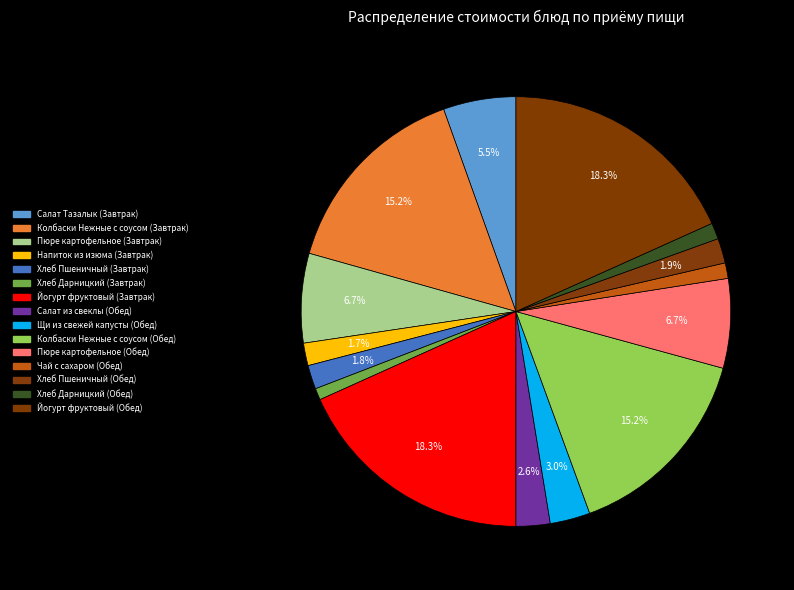

How many segments does this pie chart have?

15